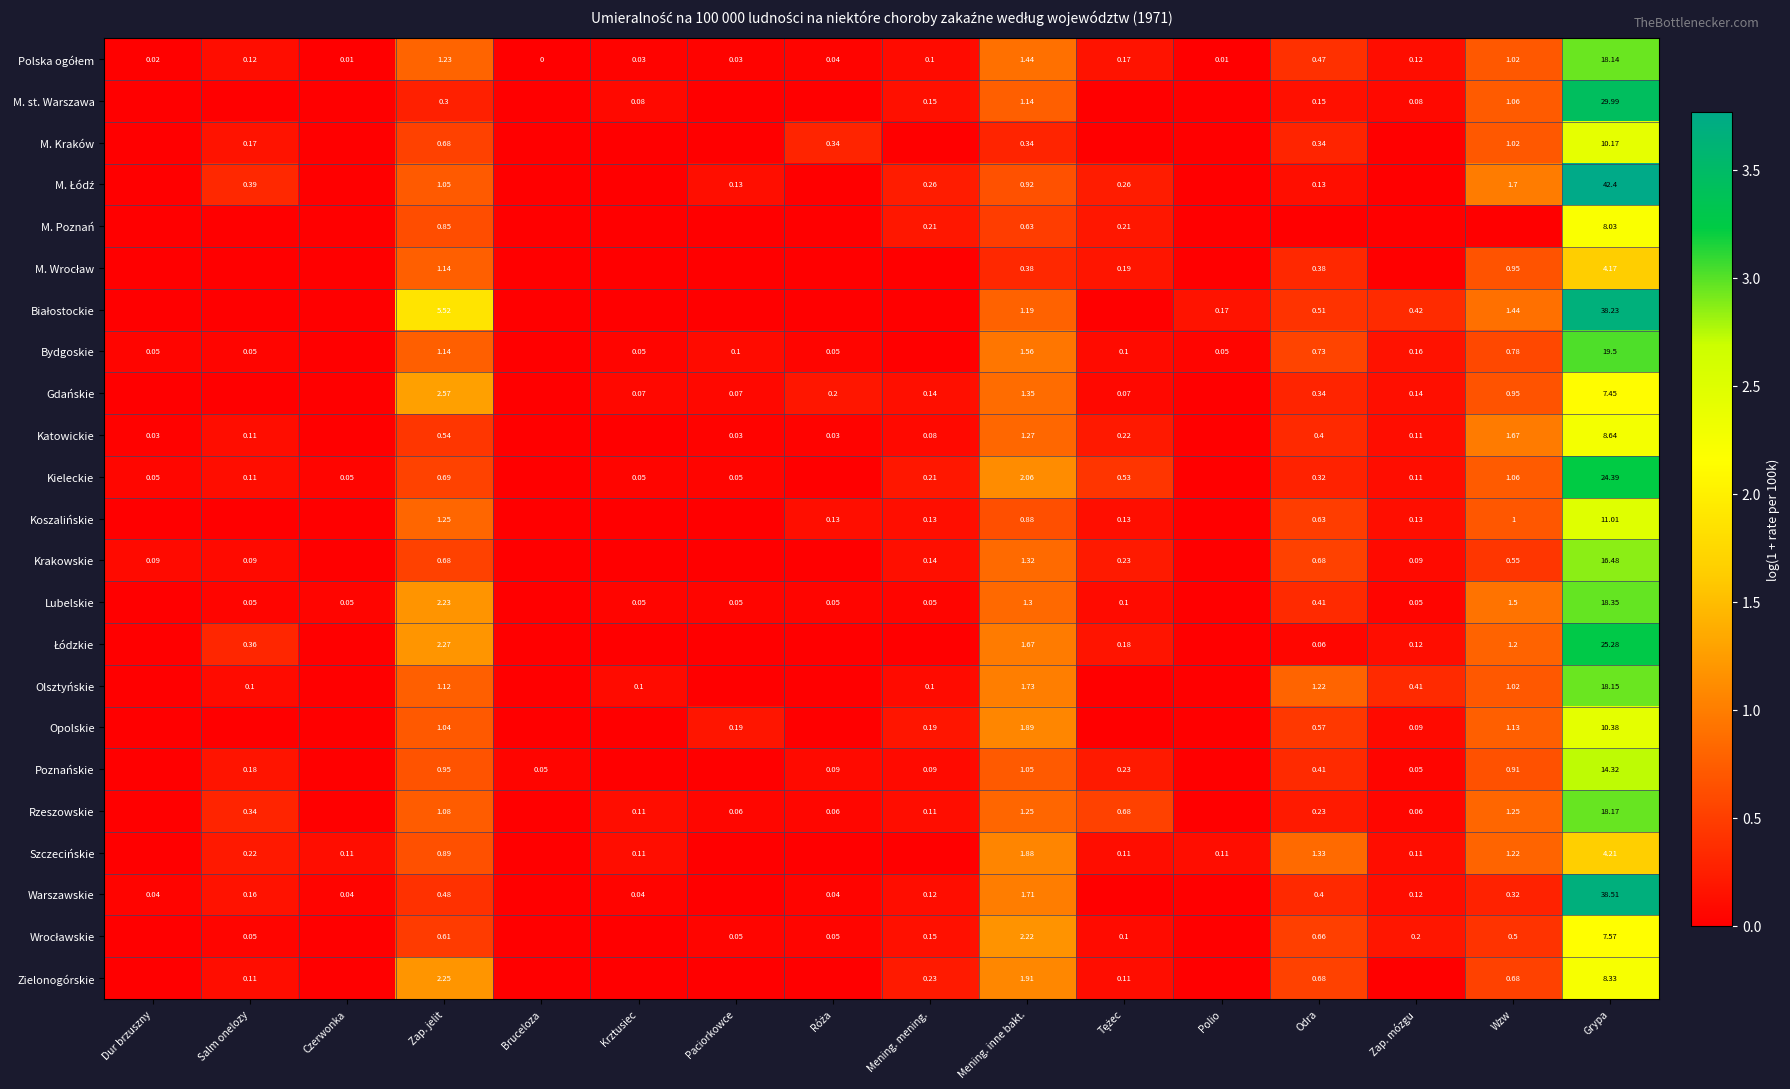

Count the number of categories in the chart.

16